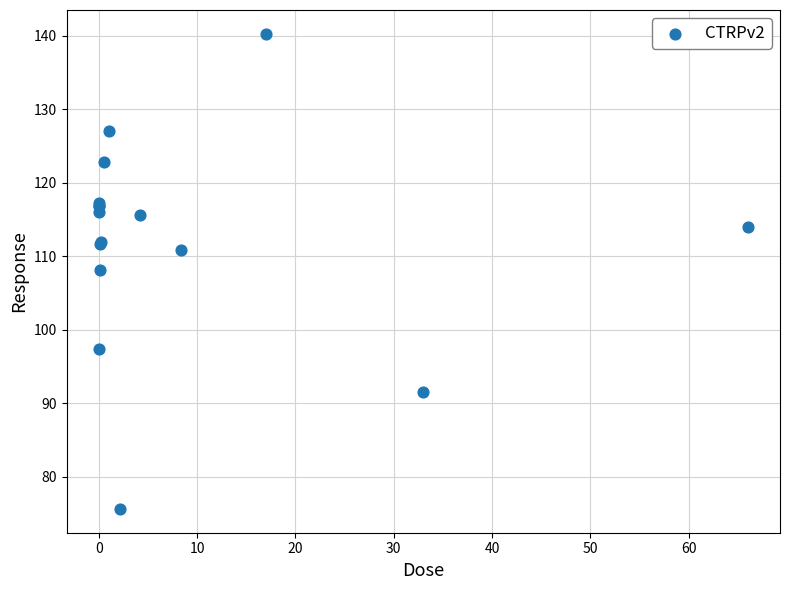

What Y value in the scatter plot is closest to 107?

108.2